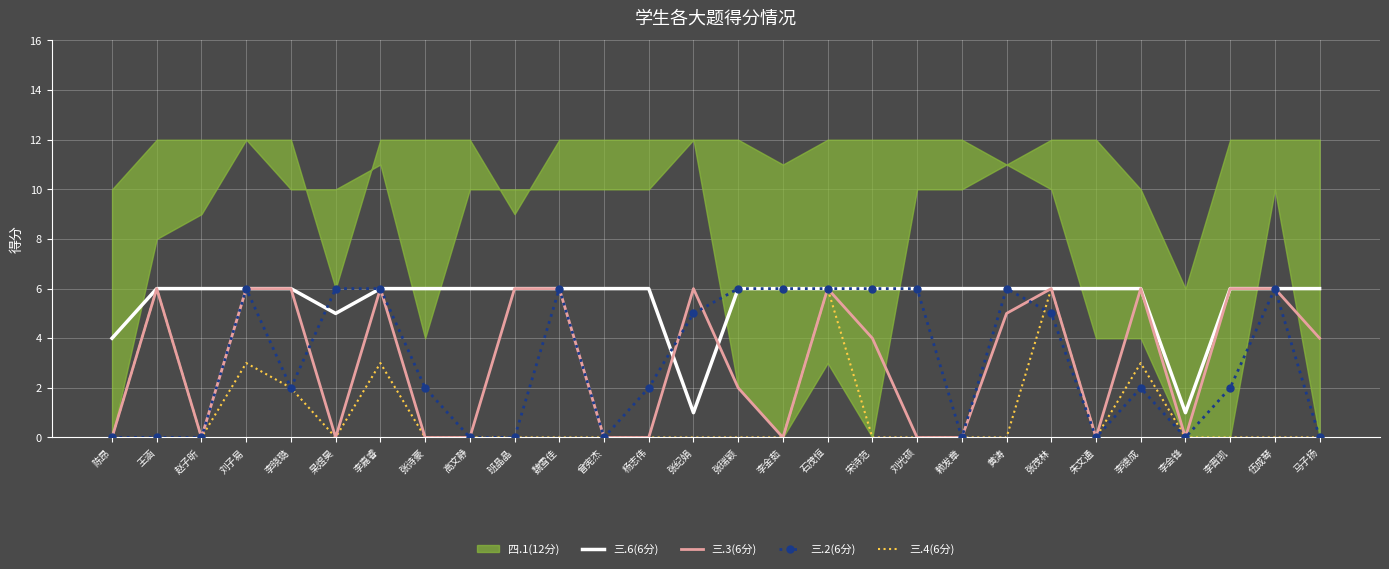

True or false: 三.6(6分) has a value of 6 at 高文静.

True